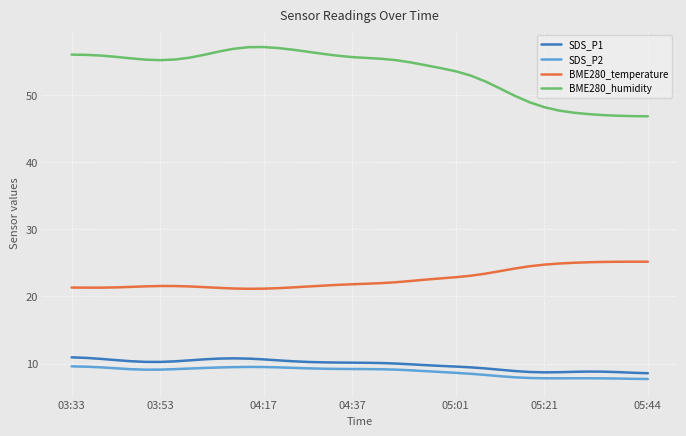

Count the number of categories in the chart.

40